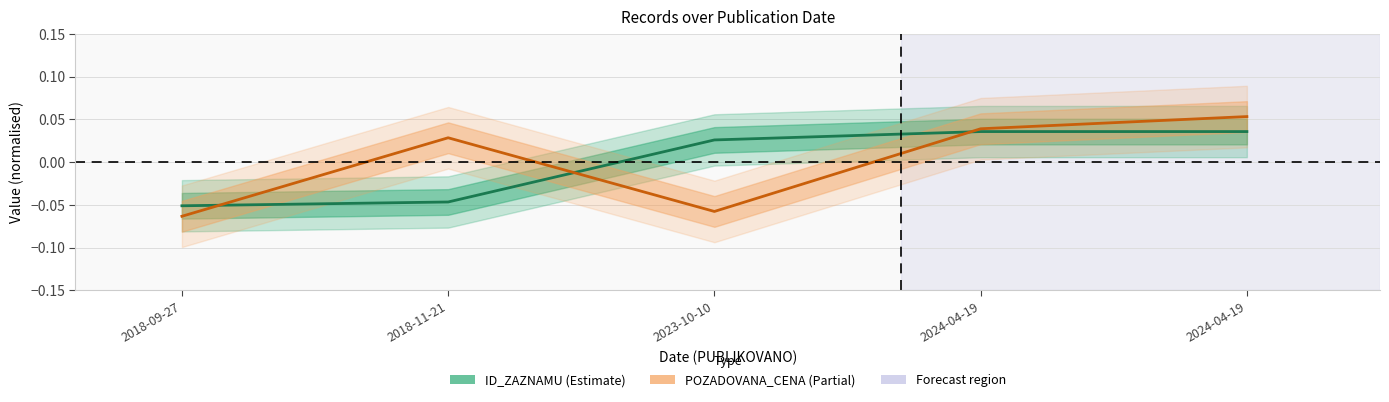

Reading right to left, transcribe all the data shown in this chart.

ID_ZAZNAMU (Estimate): 2024-04-19=0.0	2024-04-19=0.0	2023-10-10=0.0	2018-11-21=-0.0	2018-09-27=-0.1
POZADOVANA_CENA (Partial): 2024-04-19=0.1	2024-04-19=0.0	2023-10-10=-0.1	2018-11-21=0.0	2018-09-27=-0.1